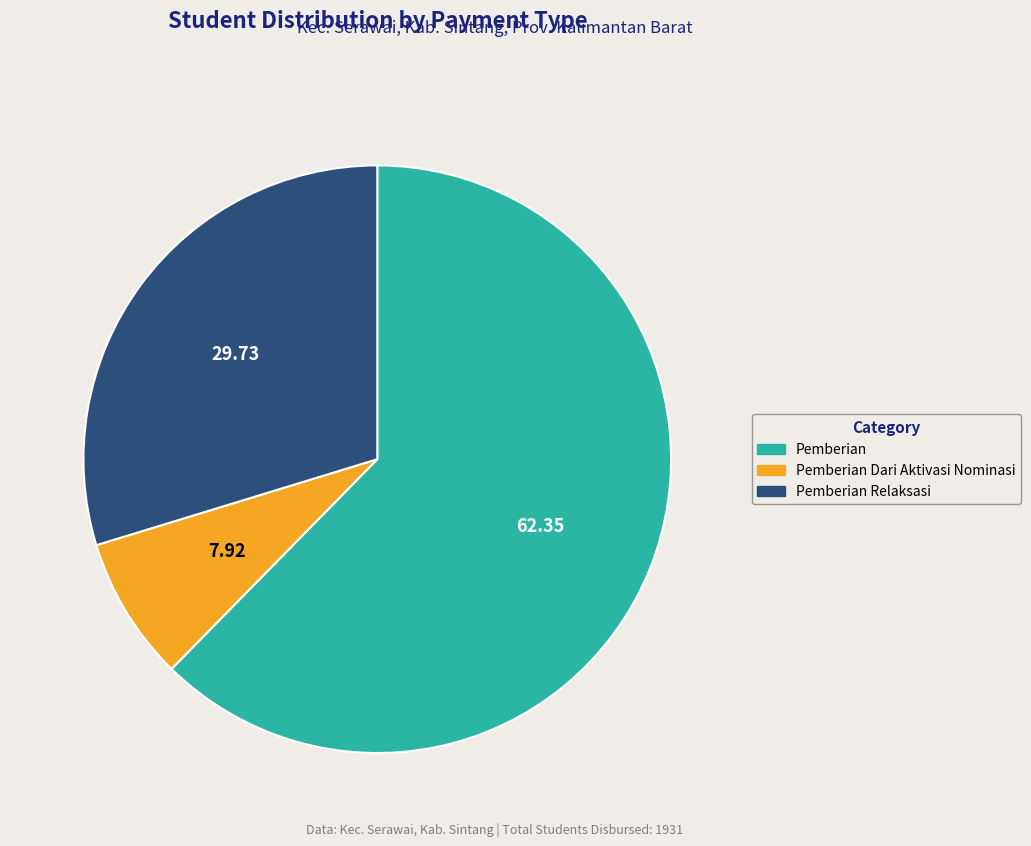

Is the sum of Pemberian and Pemberian Relaksasi greater than half?

Yes